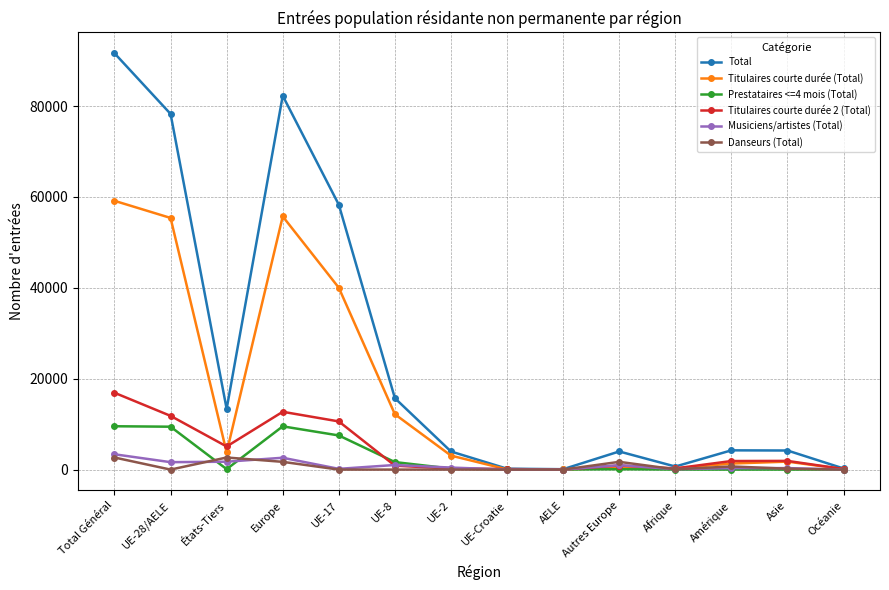

The value of Total at UE-28/AELE is 34402. True or false?

False